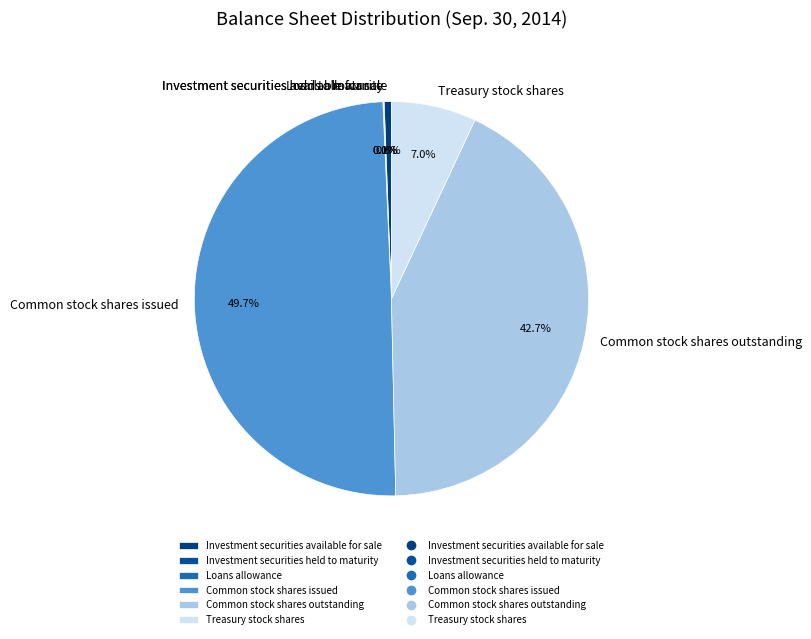

Between Common stock shares issued and Investment securities available for sale, which is larger?

Common stock shares issued